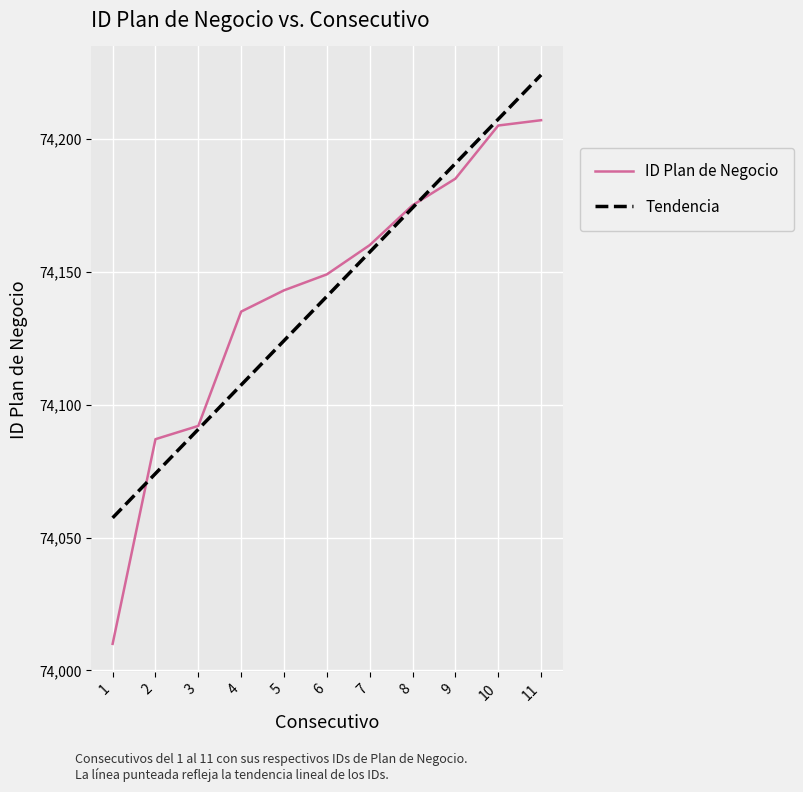

Reading left to right, extract all data points from this chart.

ID Plan de Negocio: 1=74010.0	2=74087.0	3=74092.0	4=74135.0	5=74143.0	6=74149.0	7=74160.0	8=74175.0	9=74185.0	10=74205.0	11=74207.0
Tendencia: 1=74057.4	2=74074.1	3=74090.7	4=74107.4	5=74124.1	6=74140.7	7=74157.4	8=74174.1	9=74190.7	10=74207.4	11=74224.0